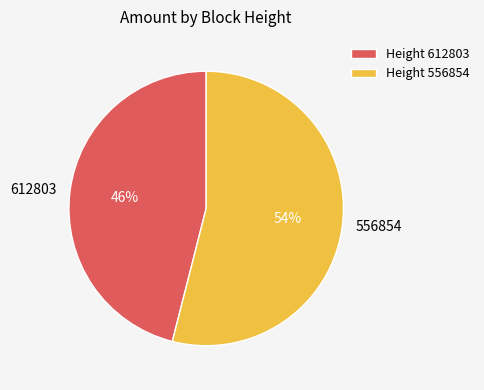

Combined, do Height 556854 and Height 612803 account for over 50%?

Yes